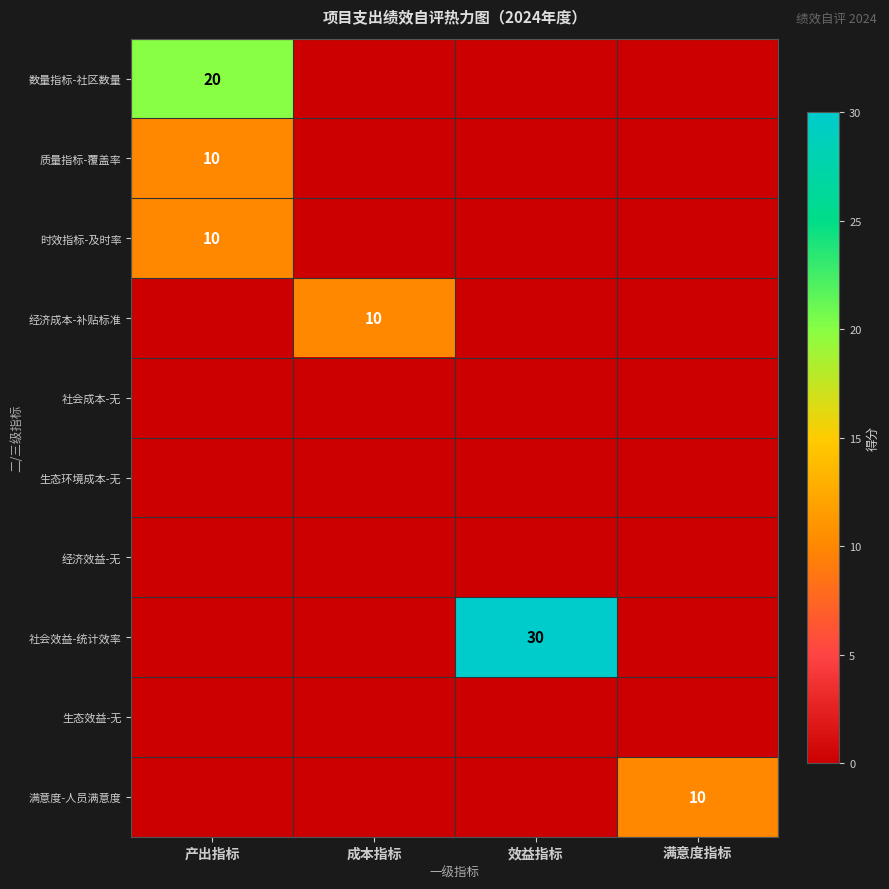

Is it true that 经济成本-补贴标准 equals 5 at 成本指标?

False